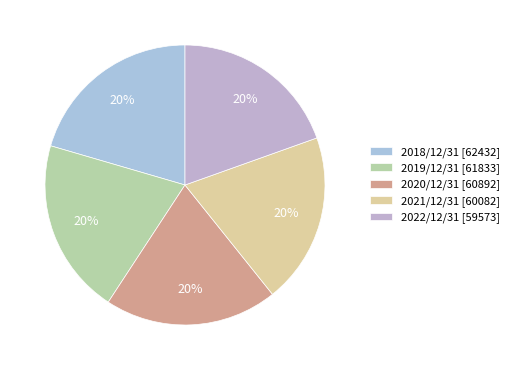

Is the sum of 2021/12/31 and 2019/12/31 greater than half?

No